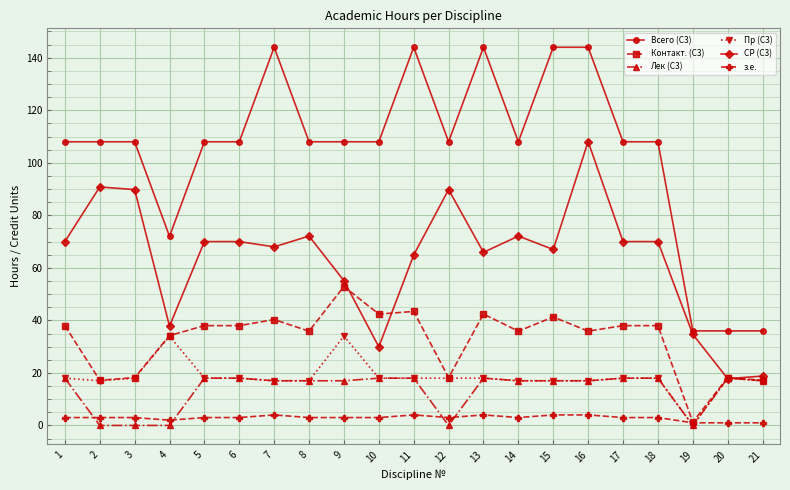

The Пр (С3) series shows 17.0 at 16. True or false?

True